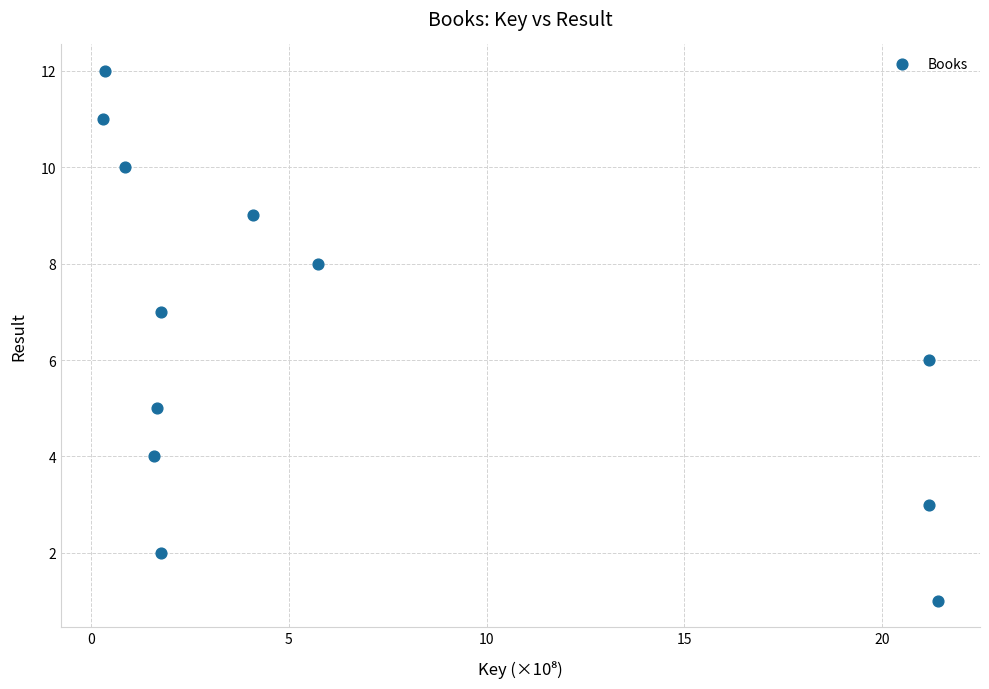

What is the range of Y values (max minus min)?

11